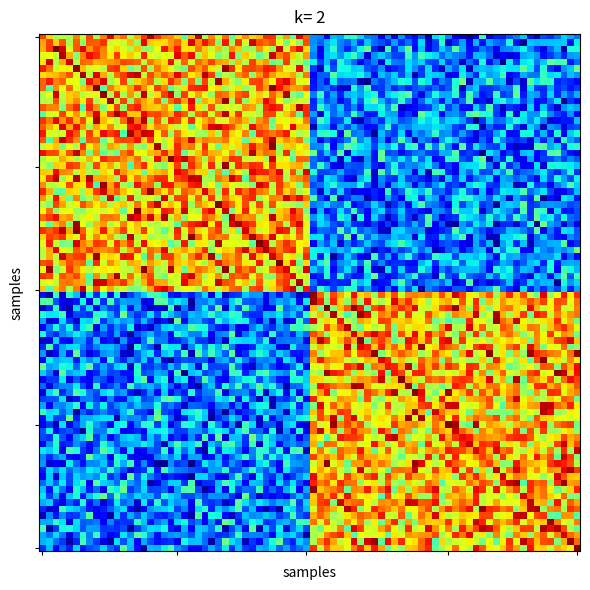

Which category has the lowest value across all series?

2